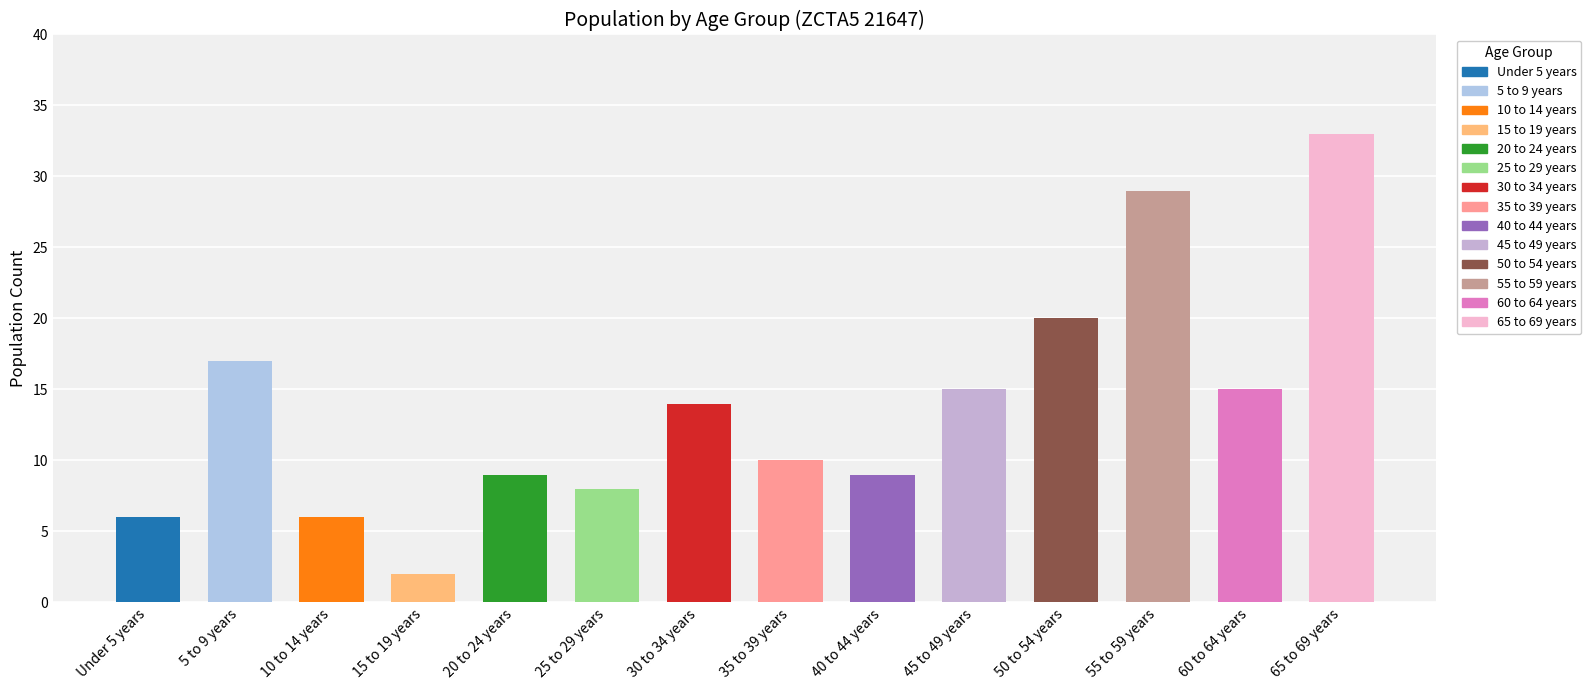

Where does the data first go above 14?

5 to 9 years